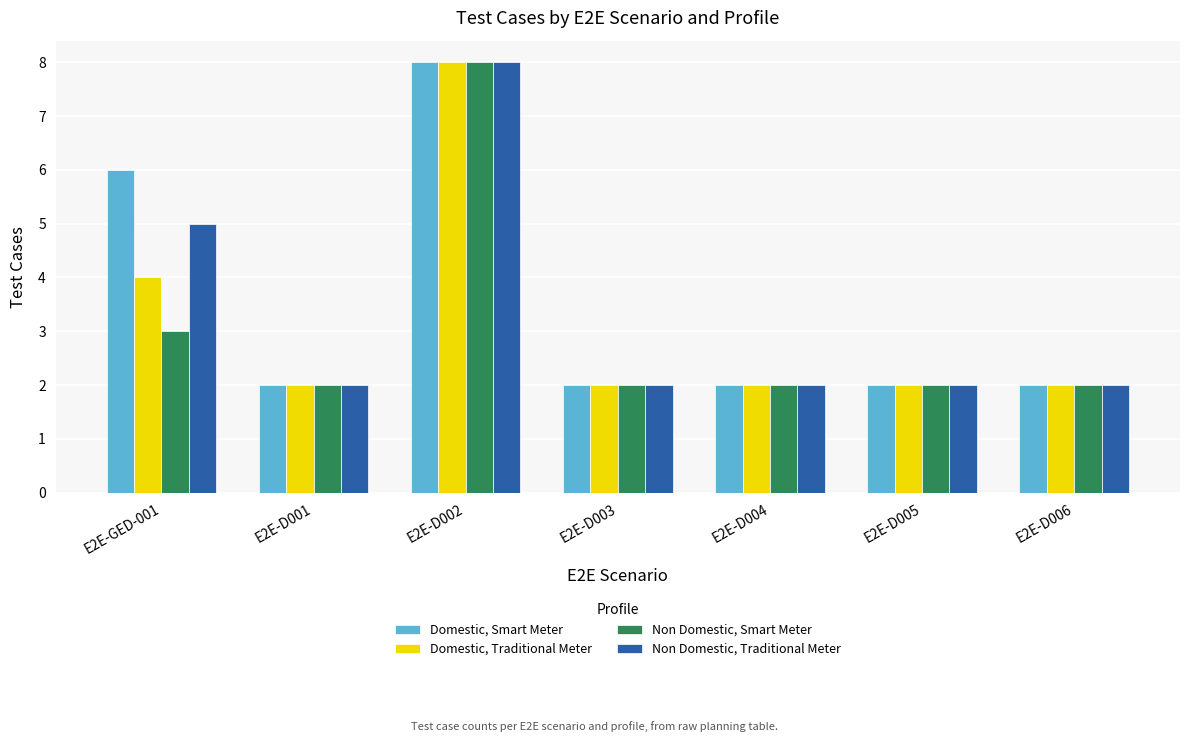

What is the highest value of the Domestic, Smart Meter series?

8